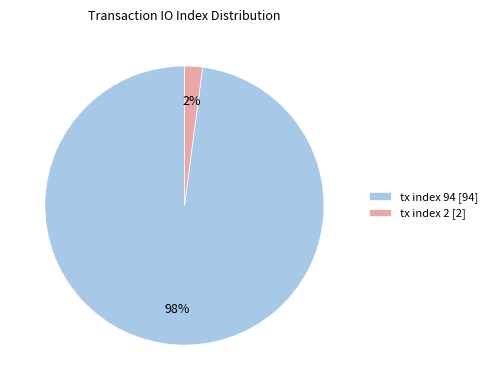

Between tx index 2 and tx index 94, which is larger?

tx index 94